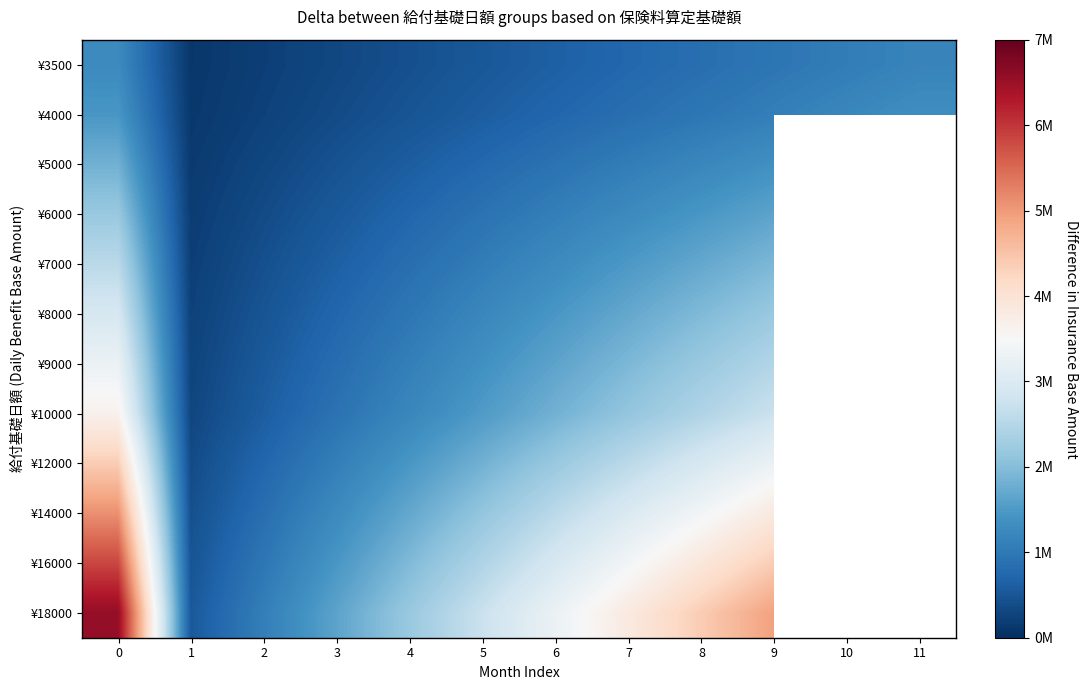

The ¥12000 series shows 3972440.3 at 8. True or false?

False